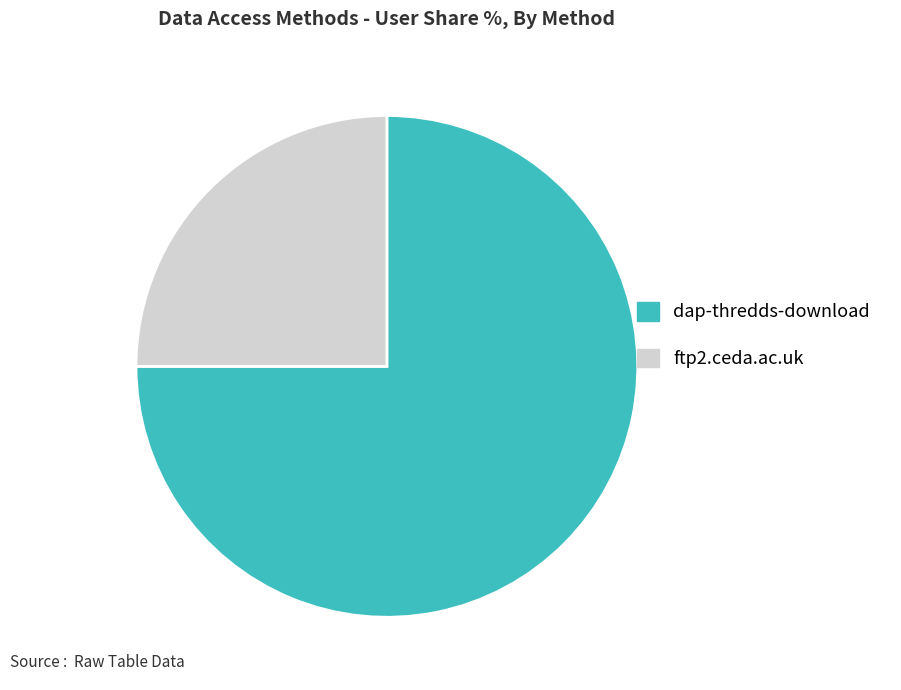

Do dap-thredds-download and ftp2.ceda.ac.uk together represent more than half of the pie?

Yes